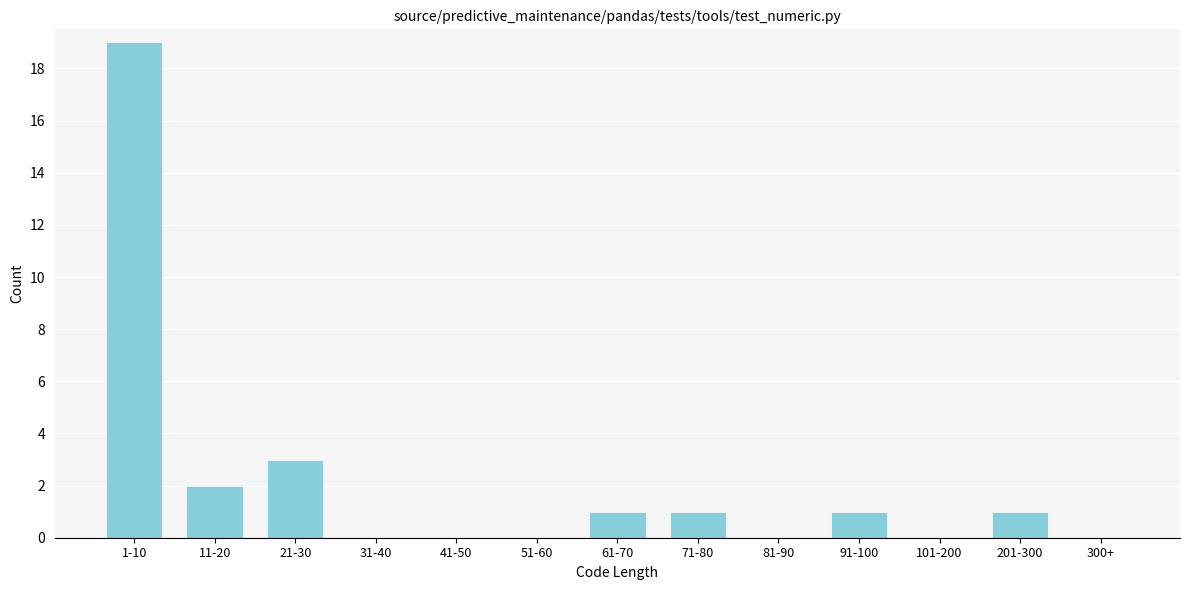

Reading left to right, what are all the values shown in this chart?

1-10=19	11-20=2	21-30=3	31-40=0	41-50=0	51-60=0	61-70=1	71-80=1	81-90=0	91-100=1	101-200=0	201-300=1	300+=0